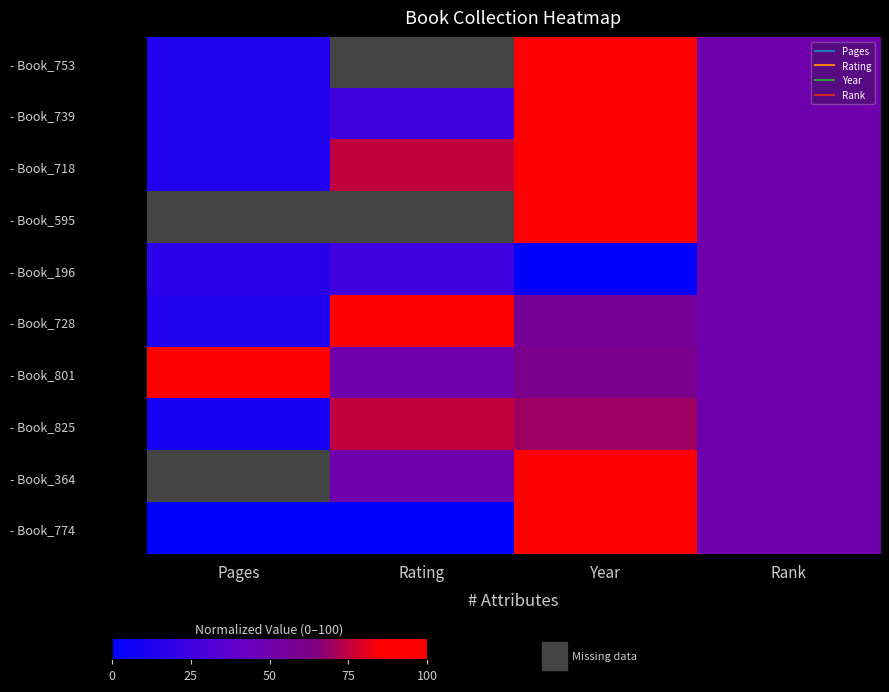

Which series has the widest spread of values?

- Book_774